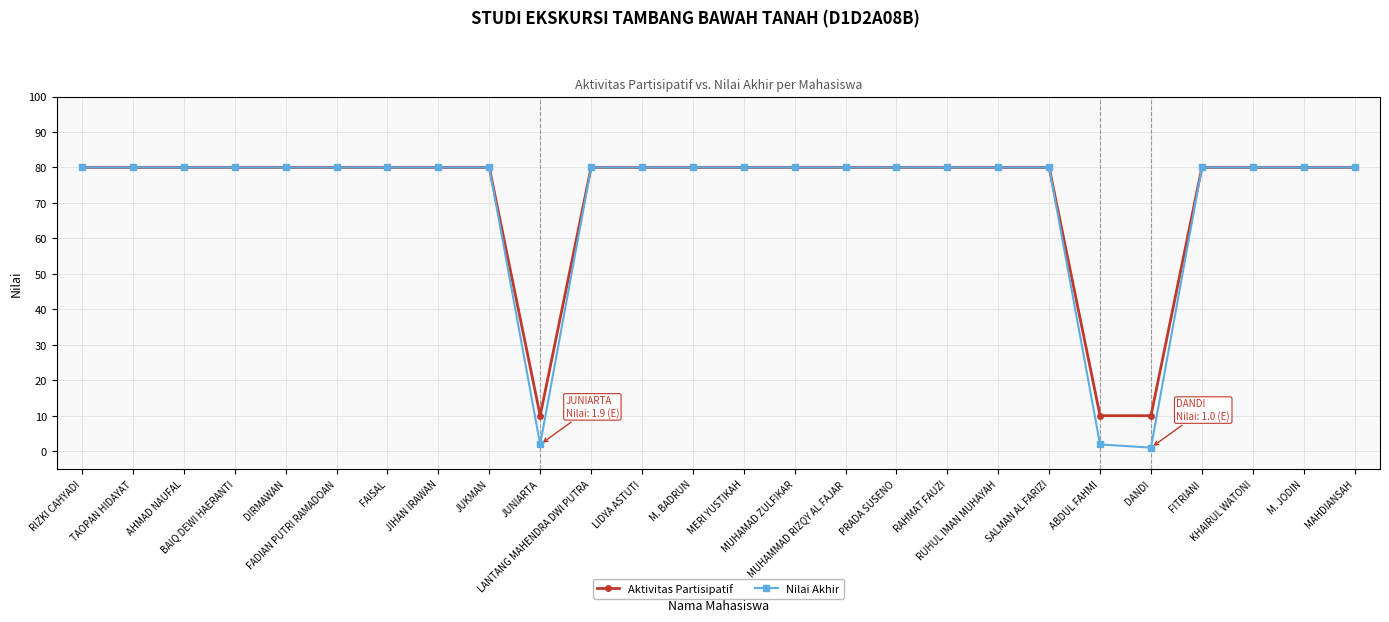

Reading left to right, list all the values displayed in this chart.

Aktivitas Partisipatif: 80.0	80.0	80.0	80.0	80.0	80.0	80.0	80.0	80.0	10.0	80.0	80.0	80.0	80.0	80.0	80.0	80.0	80.0	80.0	80.0	10.0	10.0	80.0	80.0	80.0	80.0
Nilai Akhir: 80.0	80.0	80.0	80.0	80.0	80.0	80.0	80.0	80.0	1.9	80.0	80.0	80.0	80.0	80.0	80.0	80.0	80.0	80.0	80.0	1.9	1.0	80.0	80.0	80.0	80.0